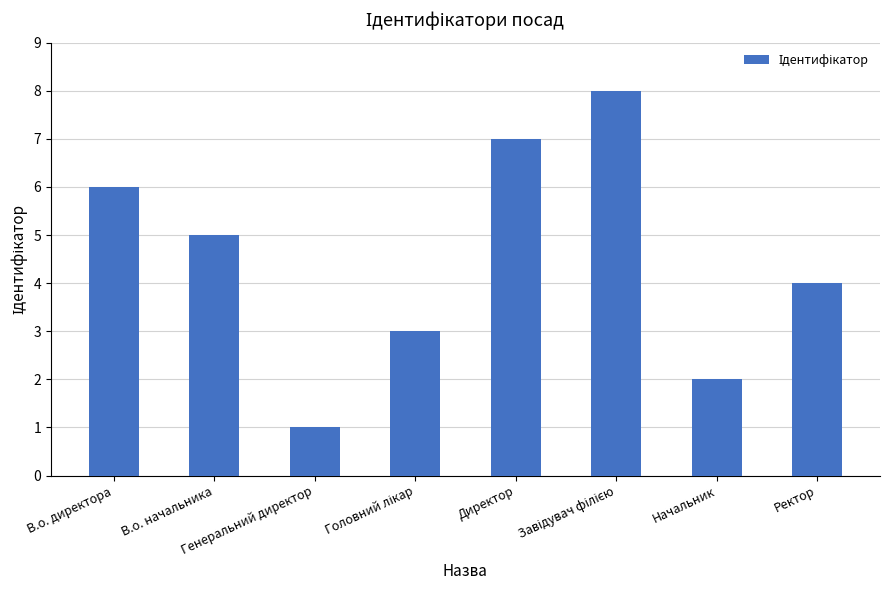

What is the maximum value shown in the chart?

8